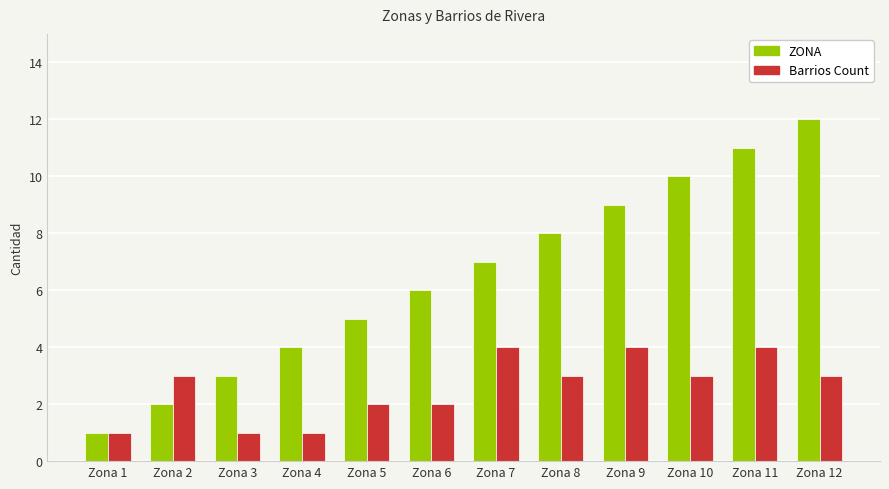

Rank the categories by ZONA value from lowest to highest.

Zona 1, Zona 2, Zona 3, Zona 4, Zona 5, Zona 6, Zona 7, Zona 8, Zona 9, Zona 10, Zona 11, Zona 12